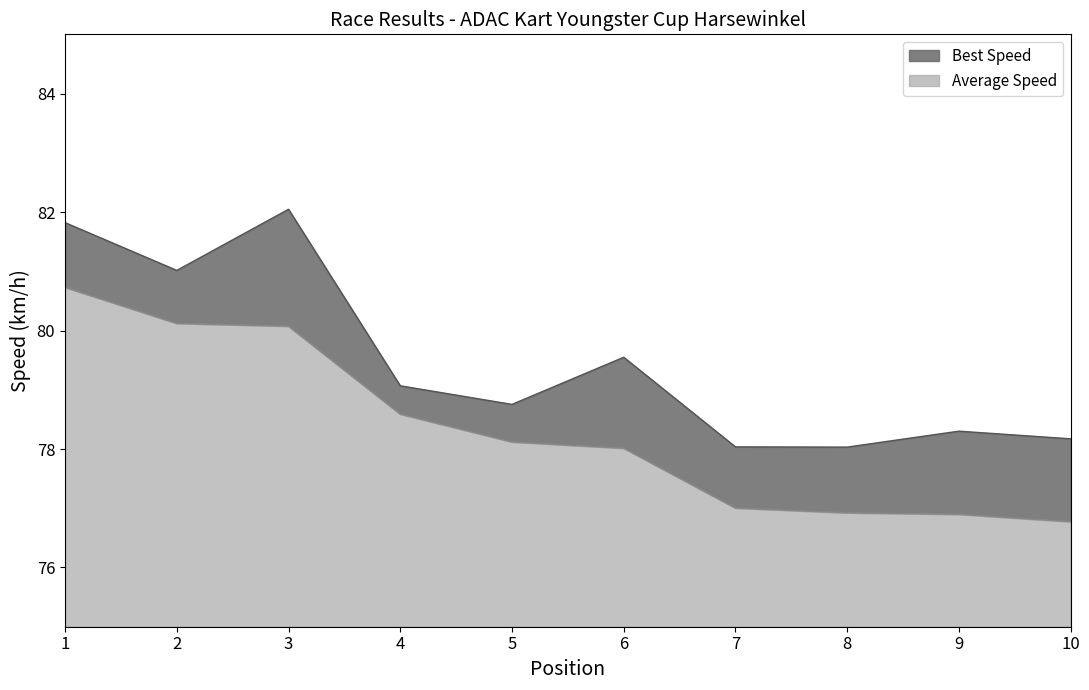

What is the approximate value of Average Speed at 9?

1.9